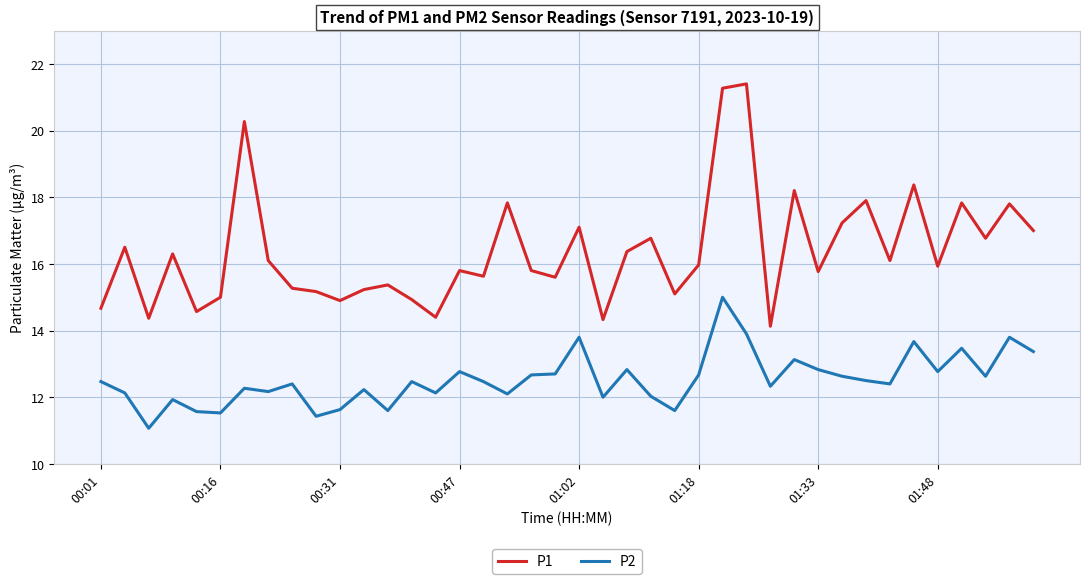

True or false: P2 and P1 intersect in this chart.

False